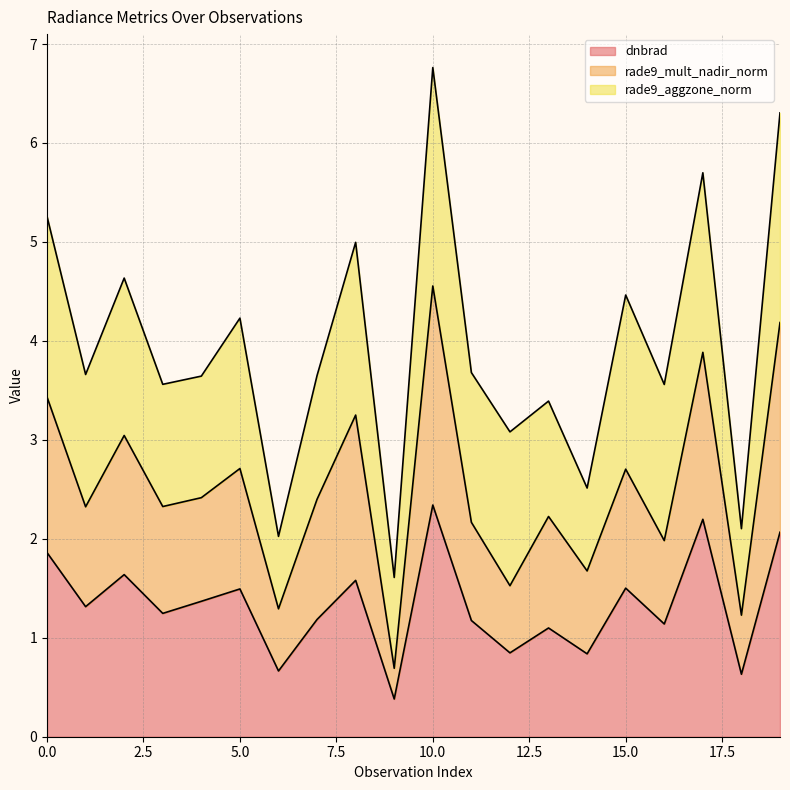

How many data points in dnbrad are above 1?

15